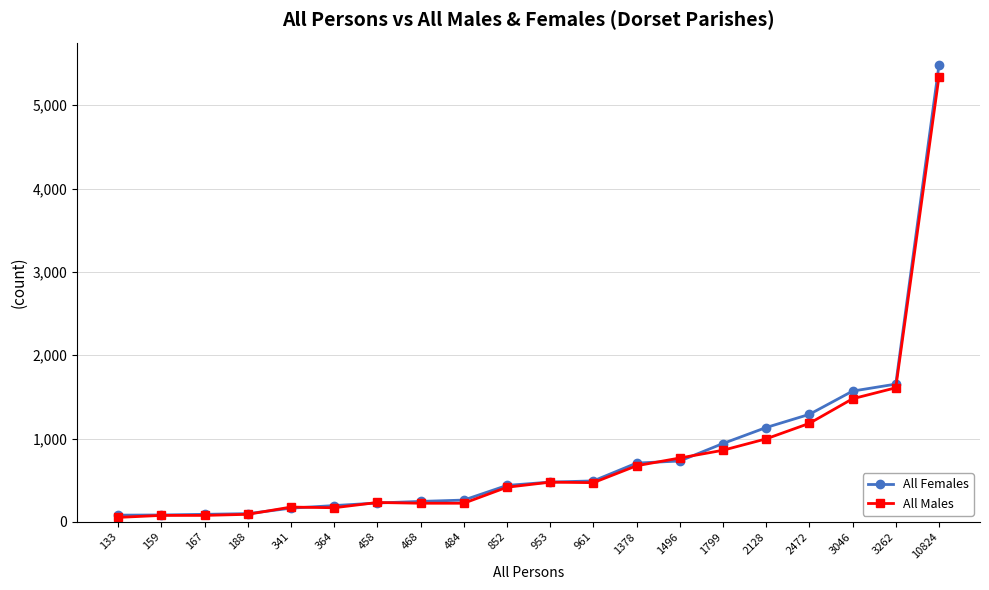

The value of All Females at 1496 is 730. True or false?

True